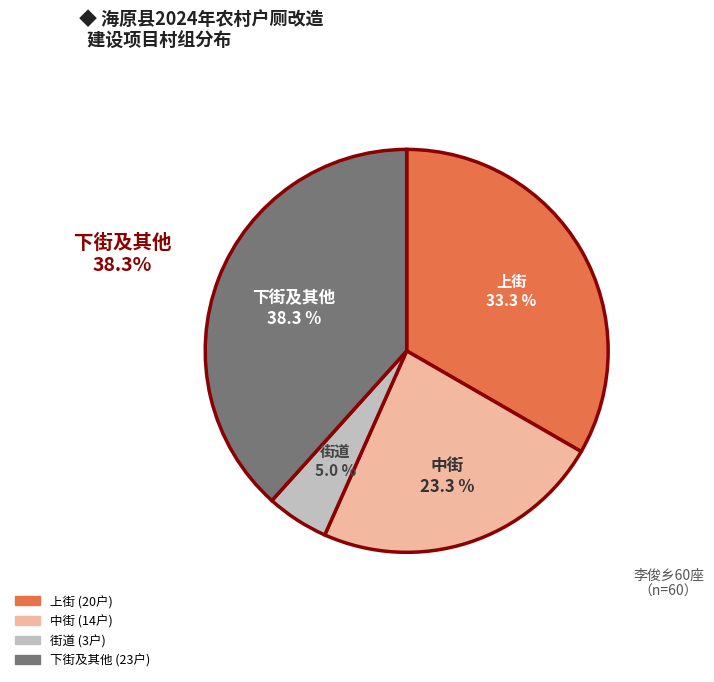

Is there any slice that represents more than half of the pie?

No